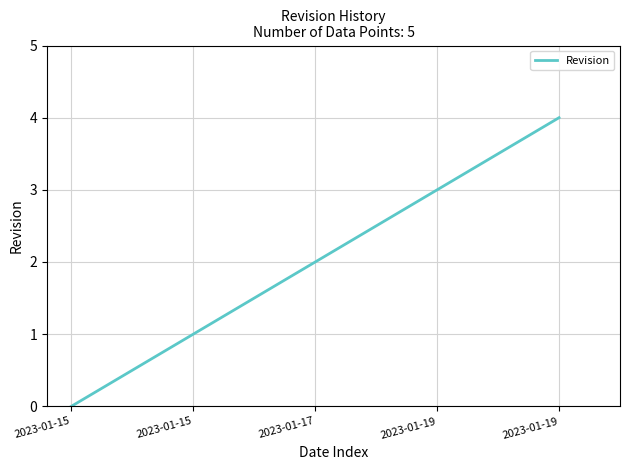

Which category has the highest value across all series?

2023-01-19